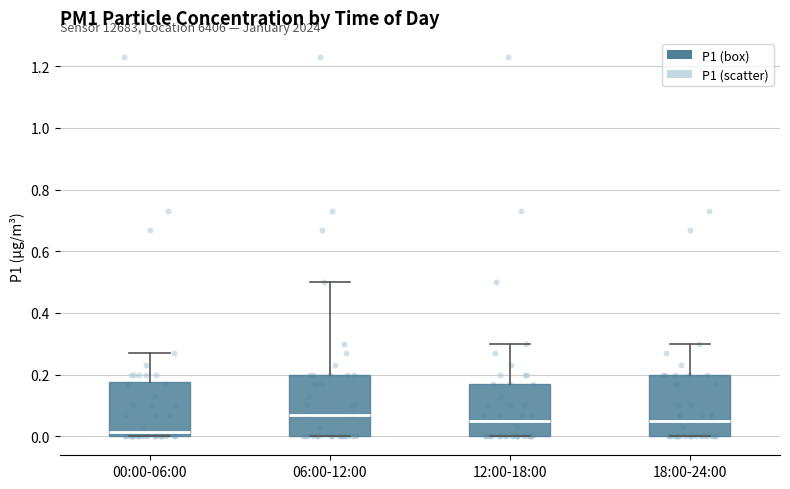

Which box's median line is the highest?

06:00-12:00